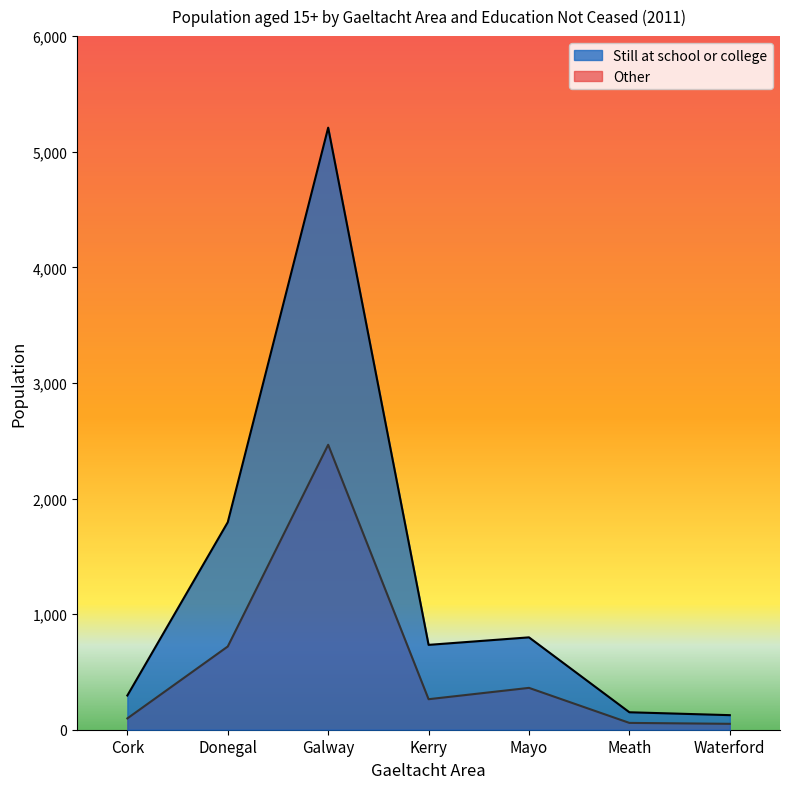

True or false: Other has more than 0 points higher than both neighbors.

True